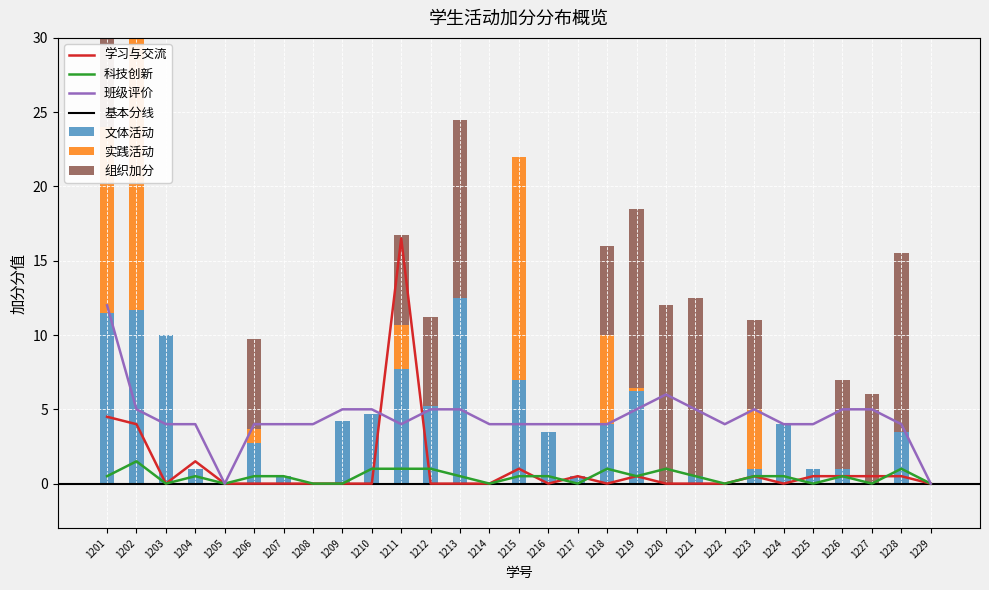

What is the value of the 文体活动 bar at the 21st from the left?

0.5